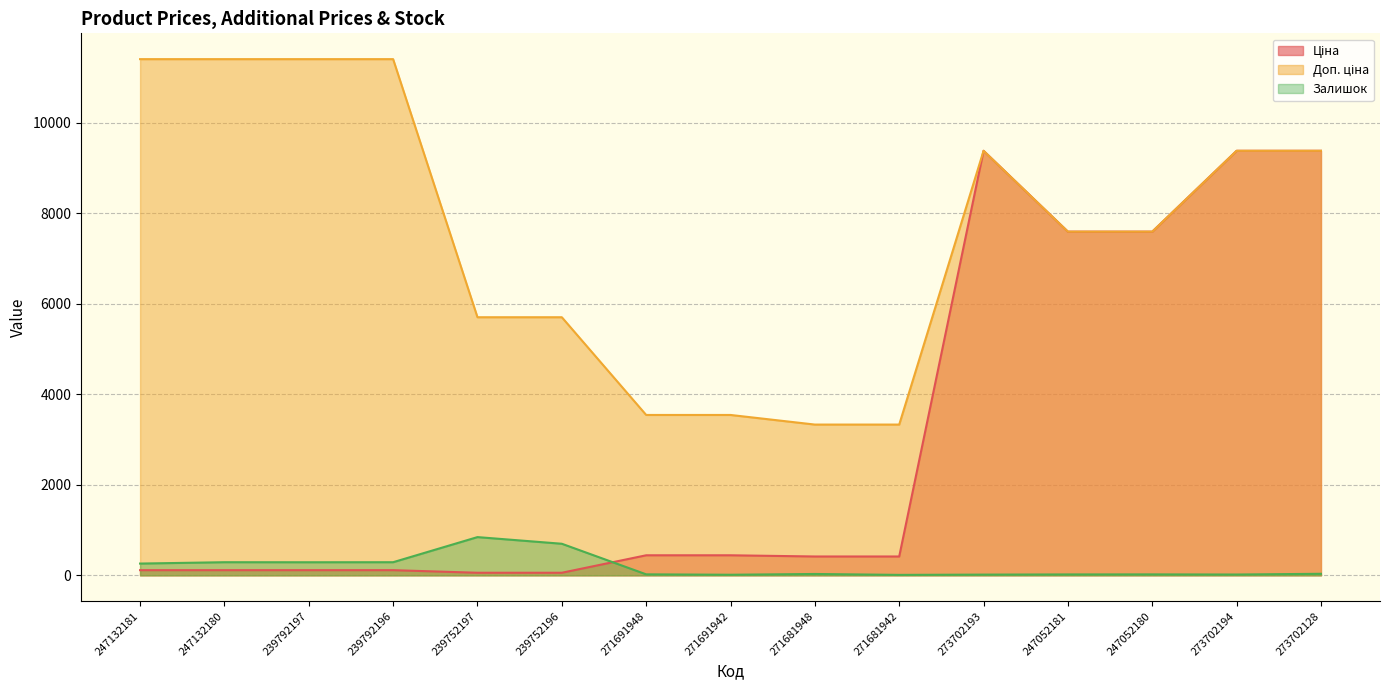

What is the smallest value displayed?

10.0